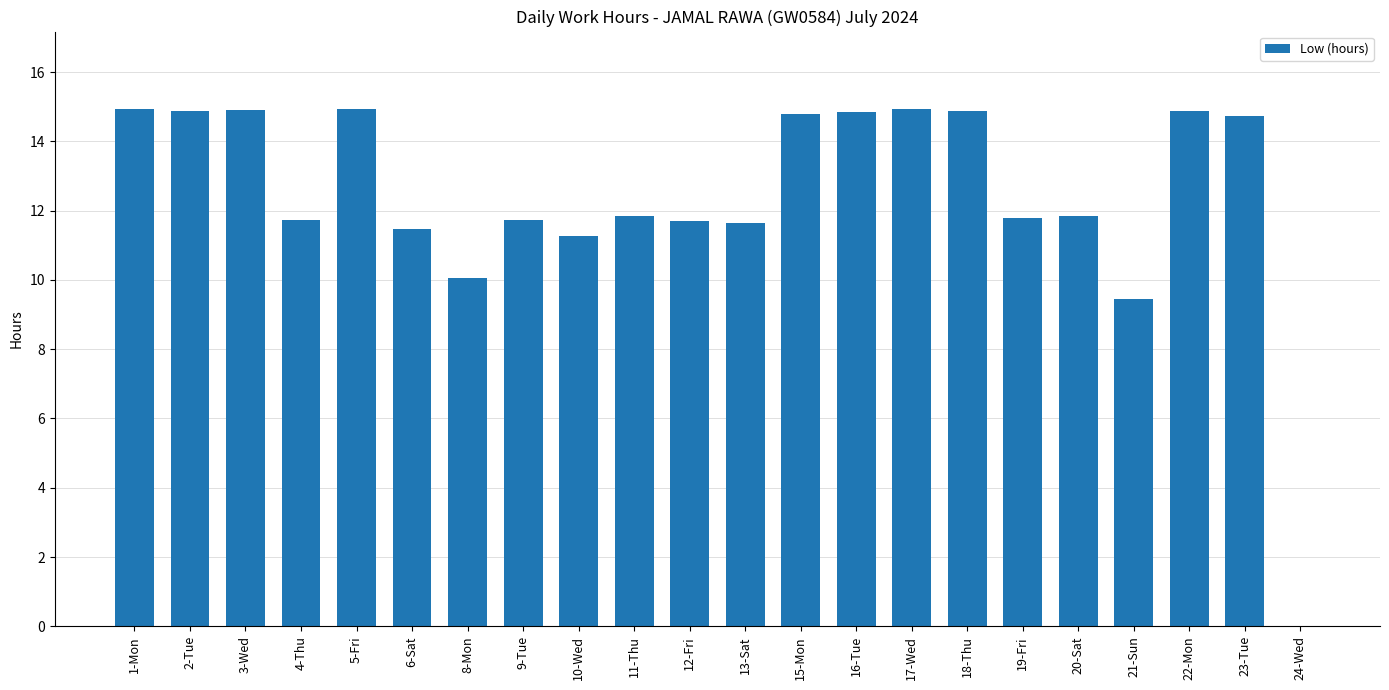

Where is the data nearest to the value 7?

21-Sun